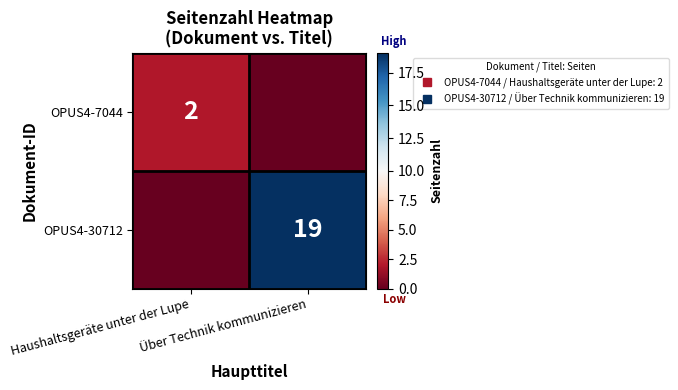

Rank the categories by OPUS4-7044 value from highest to lowest.

Haushaltsgeräte unter der Lupe, Über Technik kommunizieren